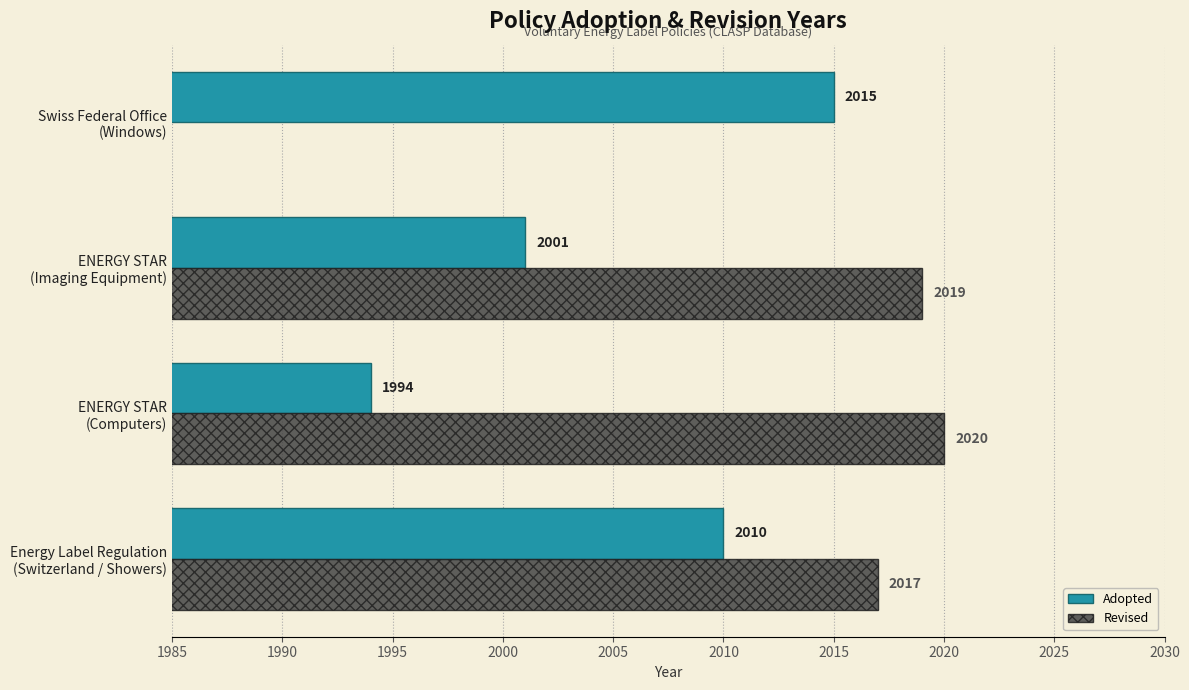

What is the average value of the Adopted series?

2005